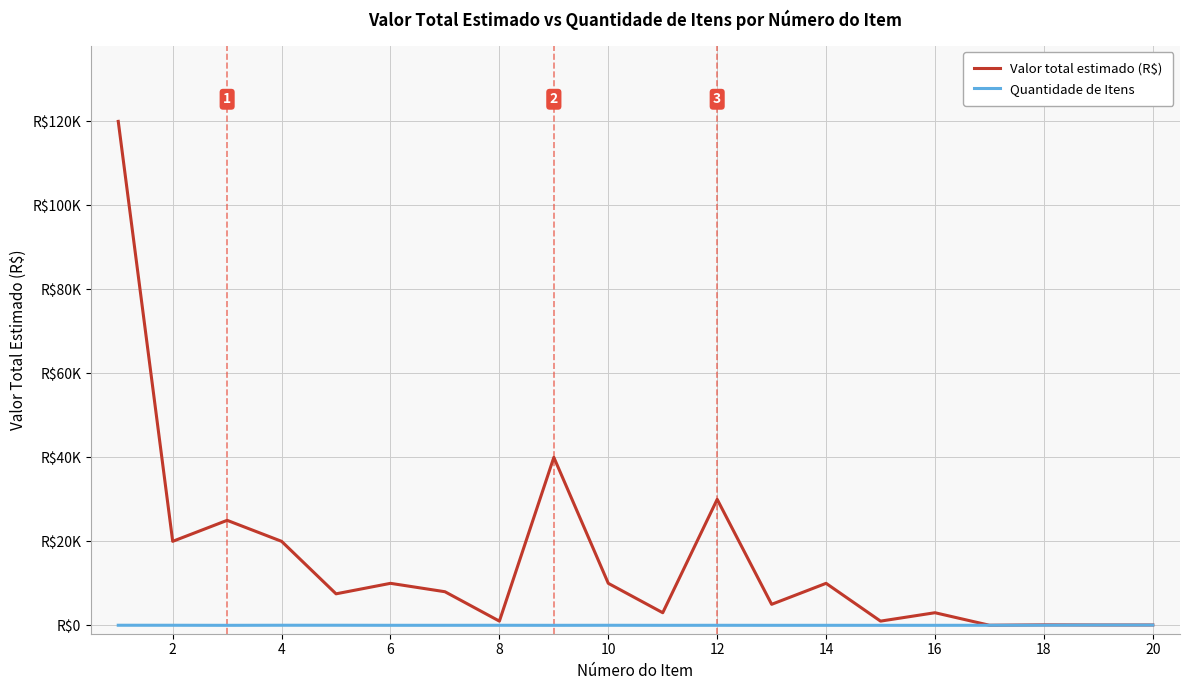

What are all the series names shown in the legend?

Valor total estimado (R$), Quantidade de Itens